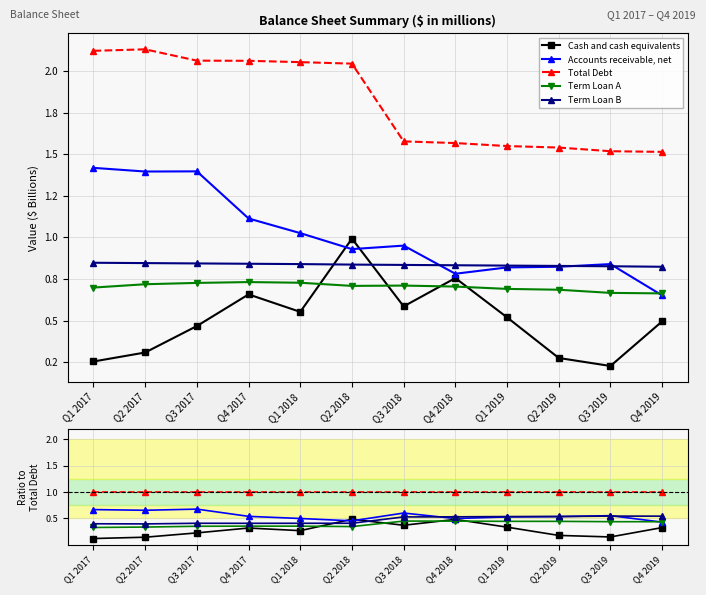

True or false: Total Debt has more than 1 points higher than both neighbors.

False